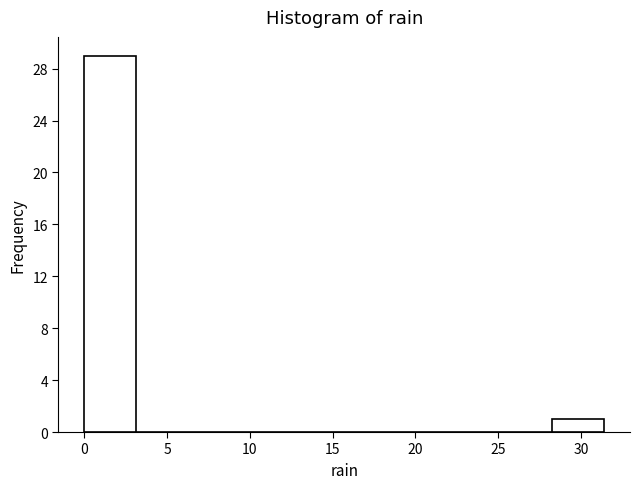

Which range on the x-axis has the tallest bar?

0.0 to 3.0